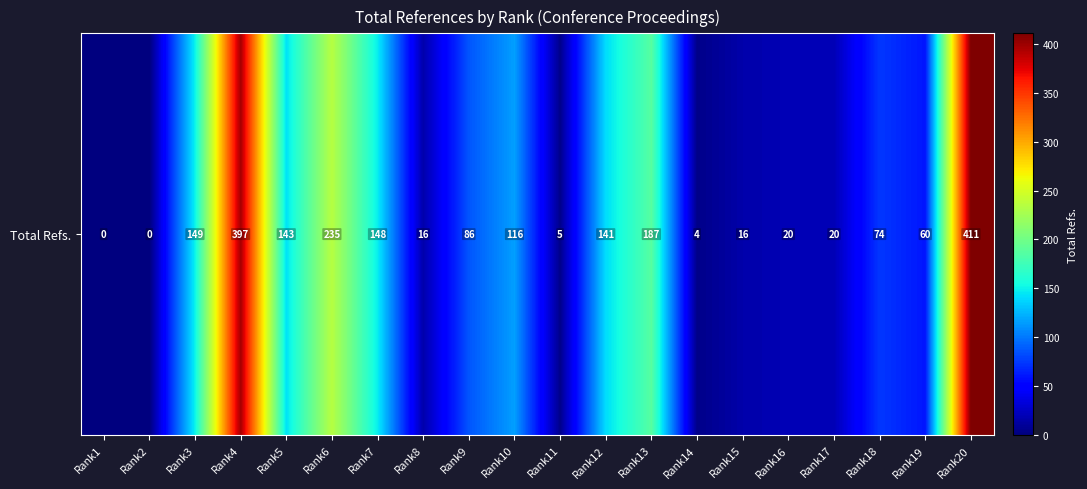

Is it true that the value at Rank13 is 297?

False